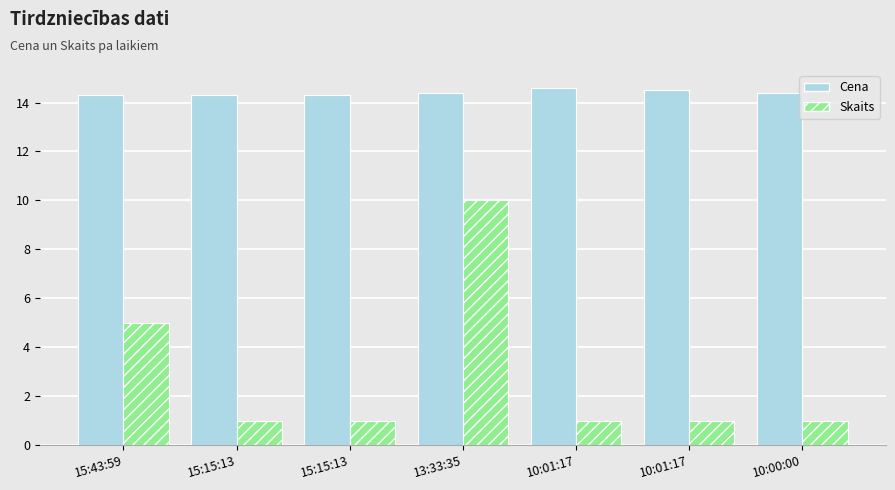

What is the average value of the Skaits series?

2.9